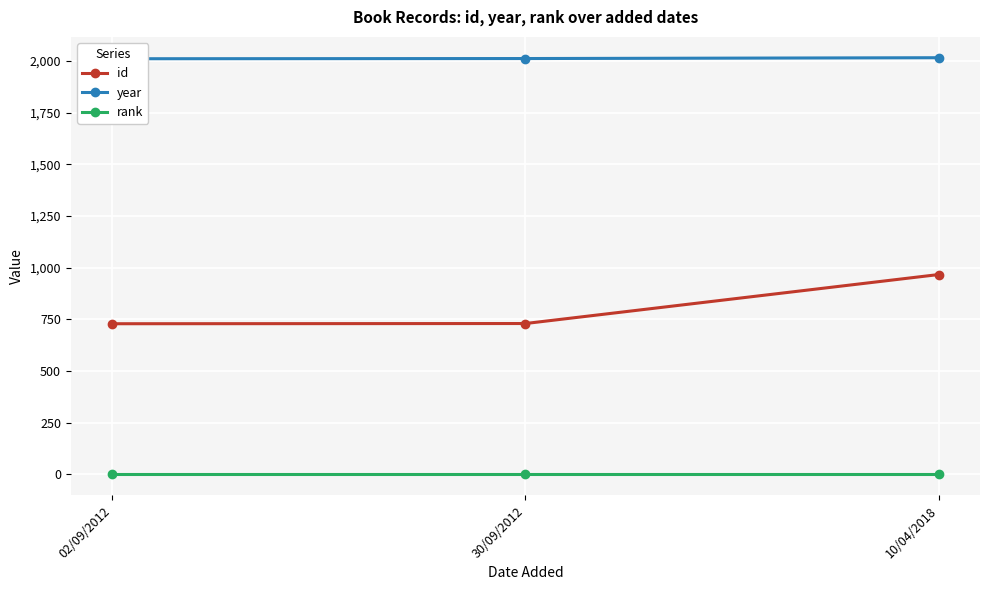

At which label is year closest to 2013?

30/09/2012